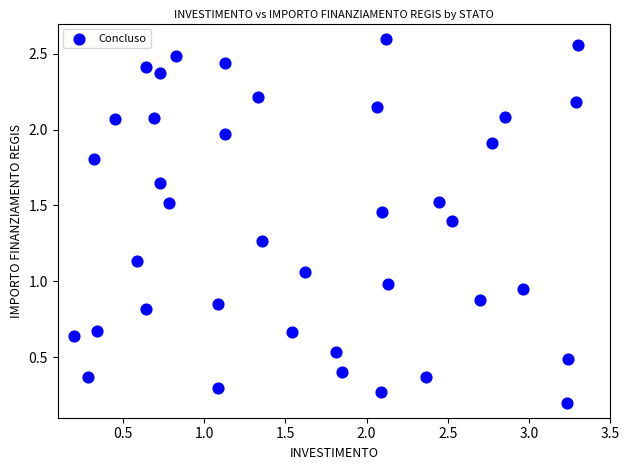

What is the range of X values (max minus min)?

3.1